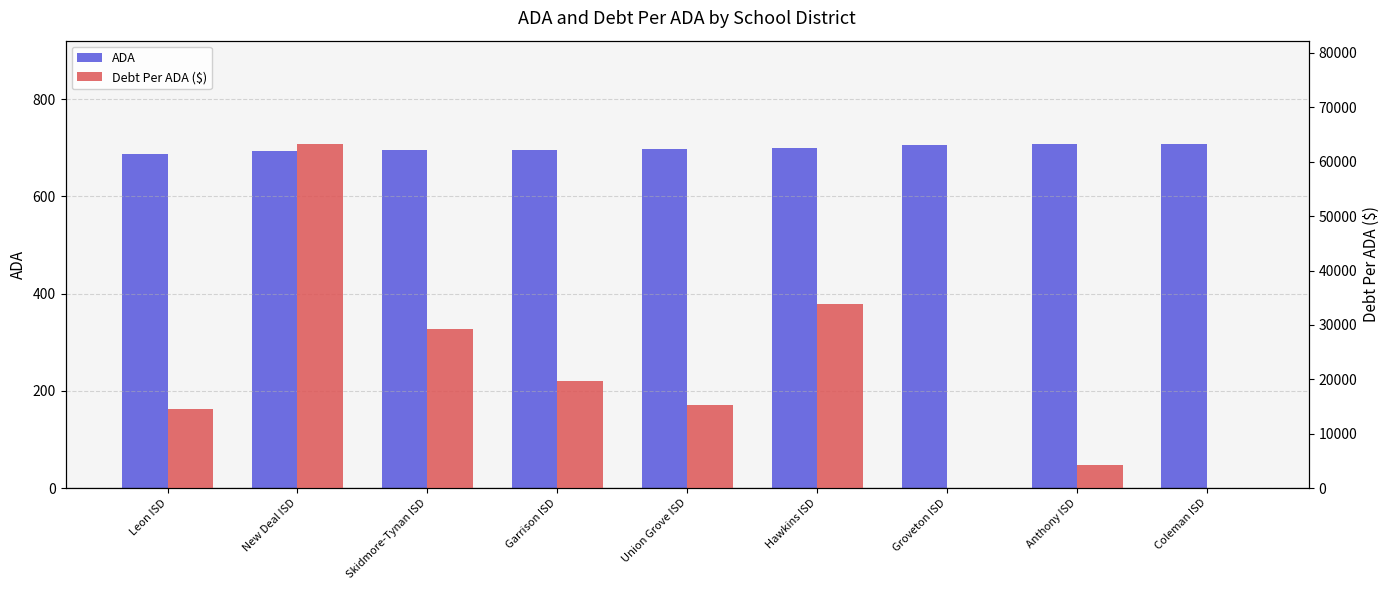

What position from the right is Anthony ISD?

2